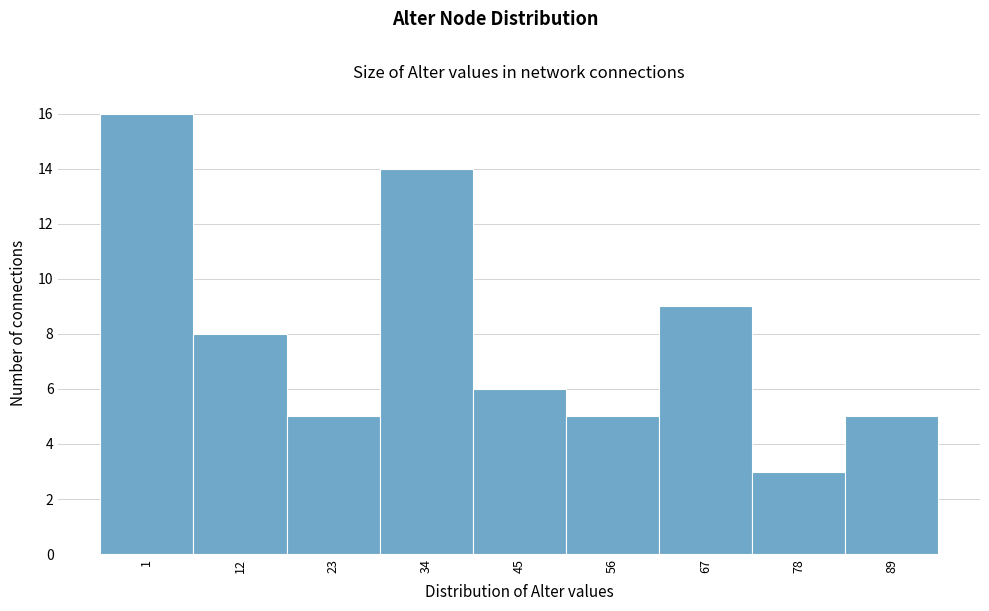

Reading left to right, extract all data points from this chart.

1=16	12=8	23=5	34=14	45=6	56=5	67=9	78=3	89=5